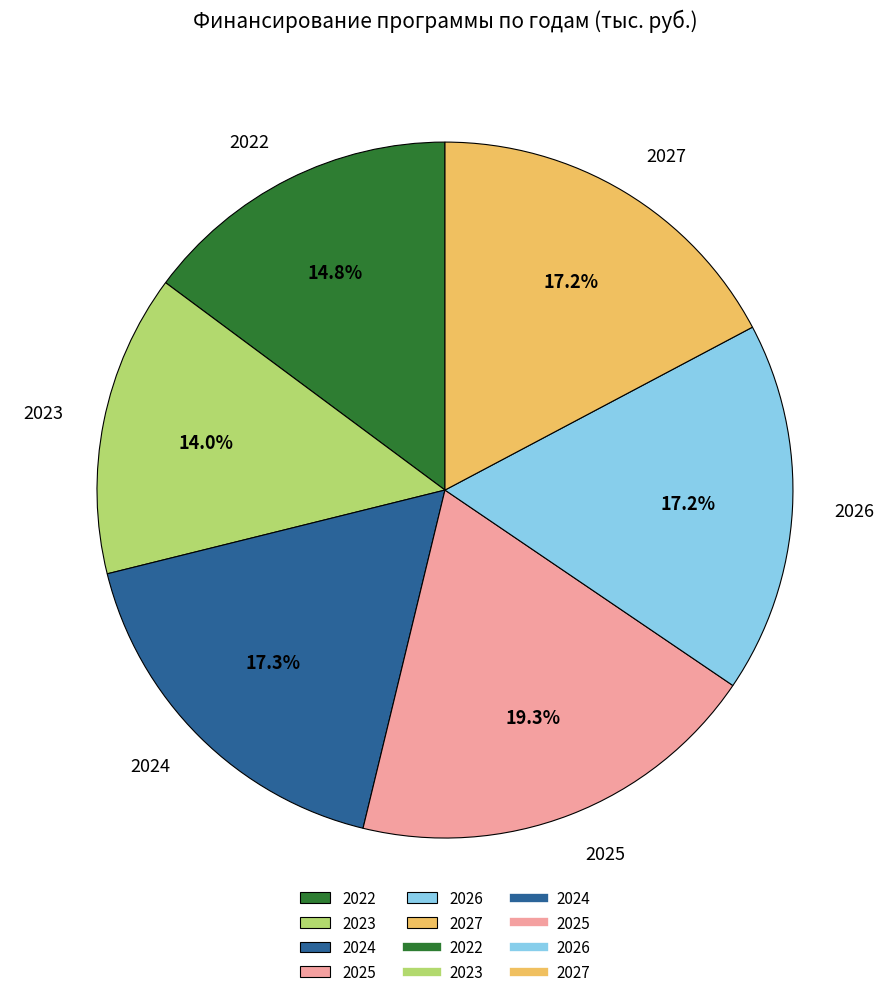

To the nearest percent, what is the average slice percentage?

17%